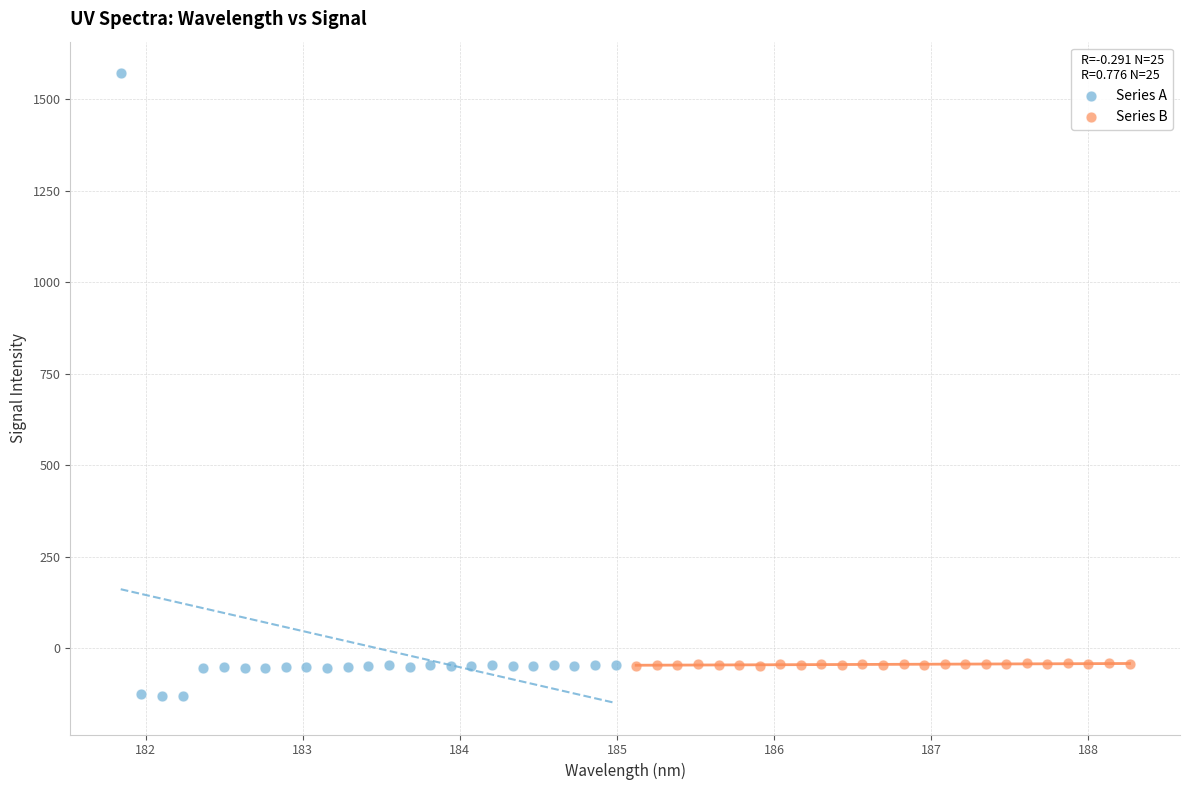

Which series has the widest spread of Y values?

Series A